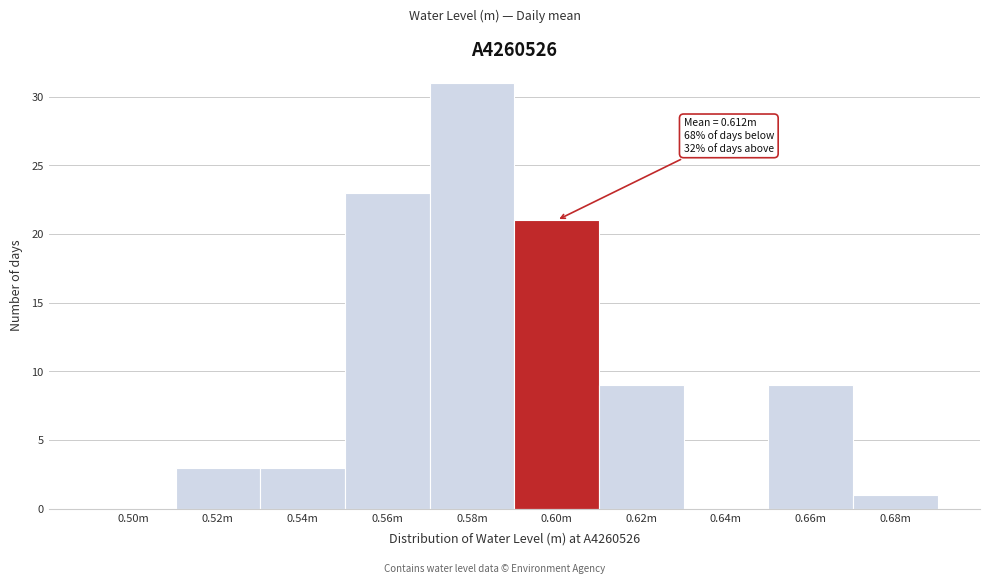

Reading left to right, what are all the values shown in this chart?

0.50m=0	0.52m=3	0.54m=3	0.56m=23	0.58m=31	0.60m=21	0.62m=9	0.64m=0	0.66m=9	0.68m=1